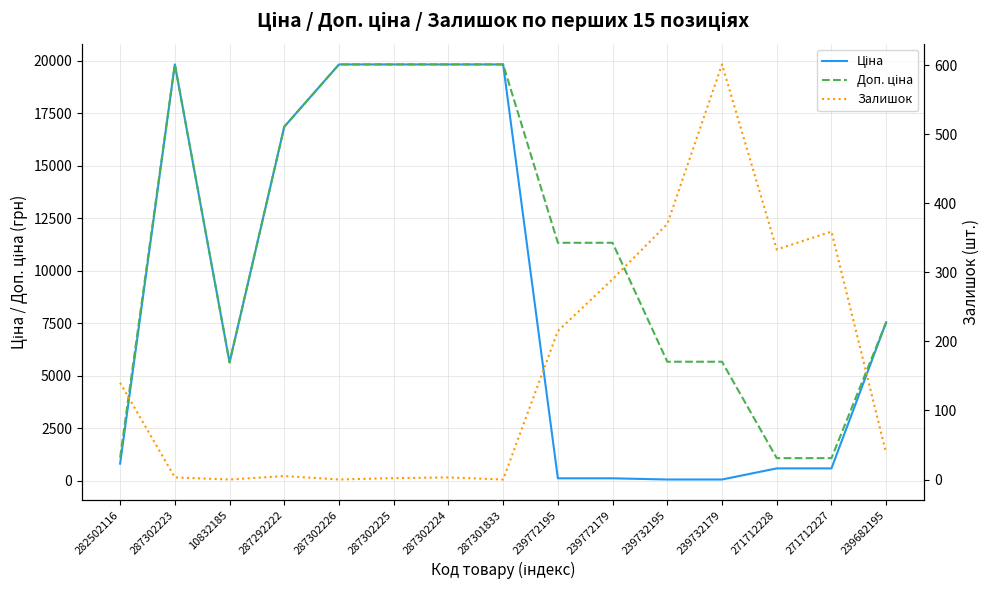

Count the number of data series in this chart.

3